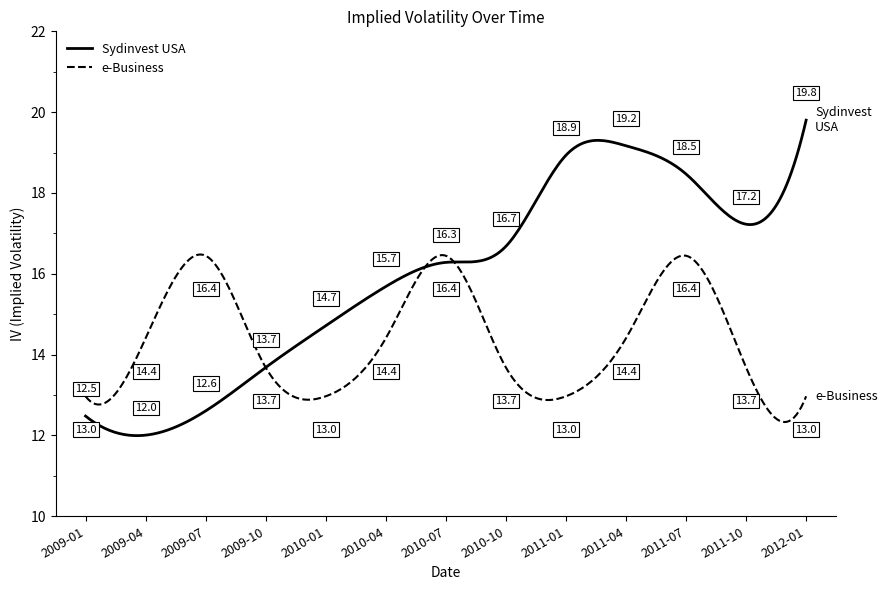

List the series in order of their peak value, highest first.

Sydinvest USA, e-Business